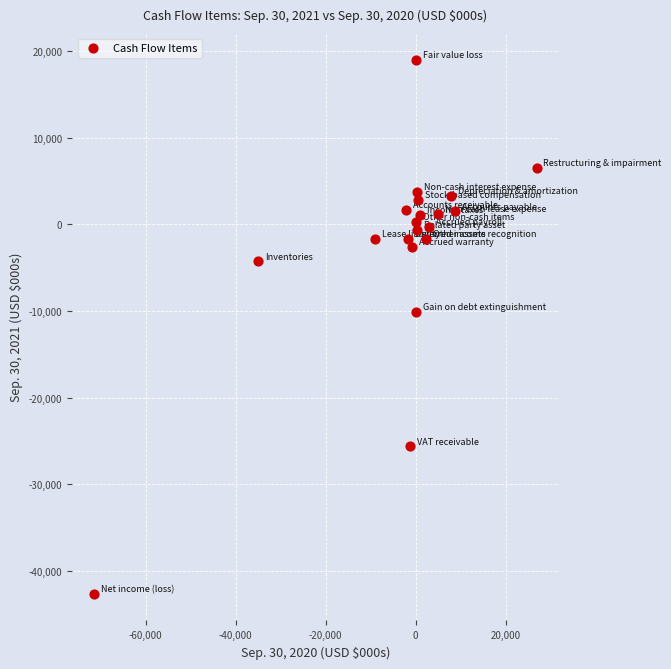

What is the range of X values (max minus min)?

98324